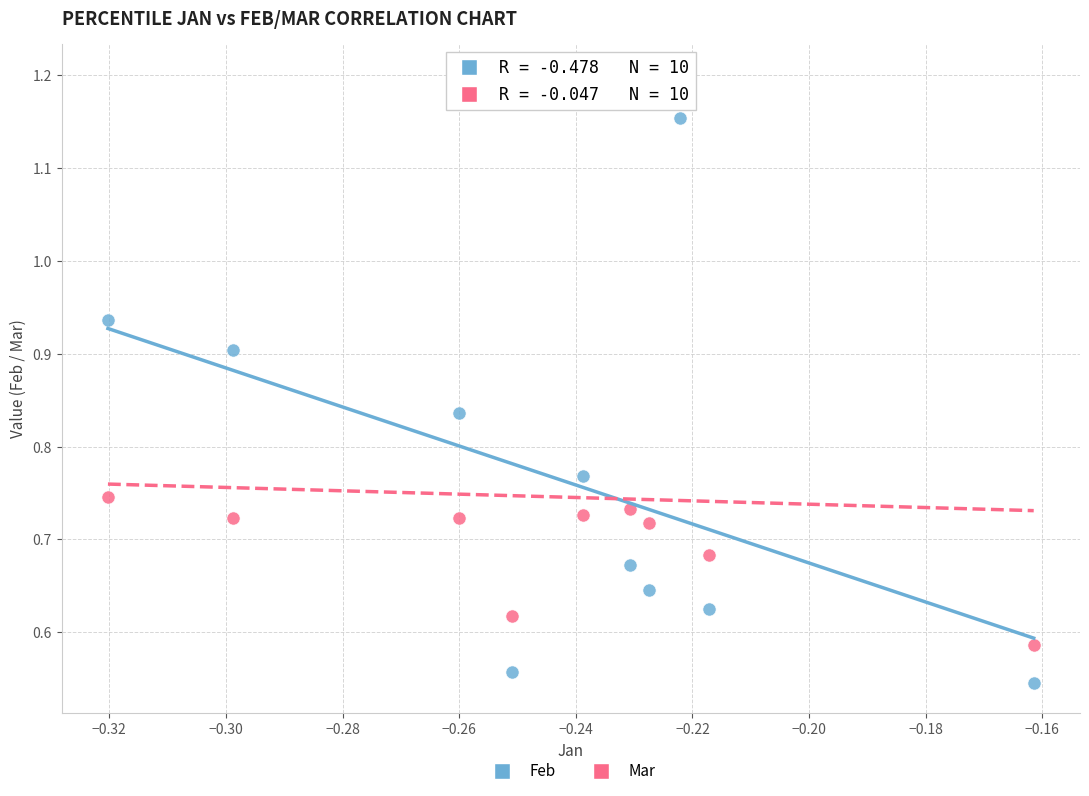

How many points are shown in the scatter plot?

20